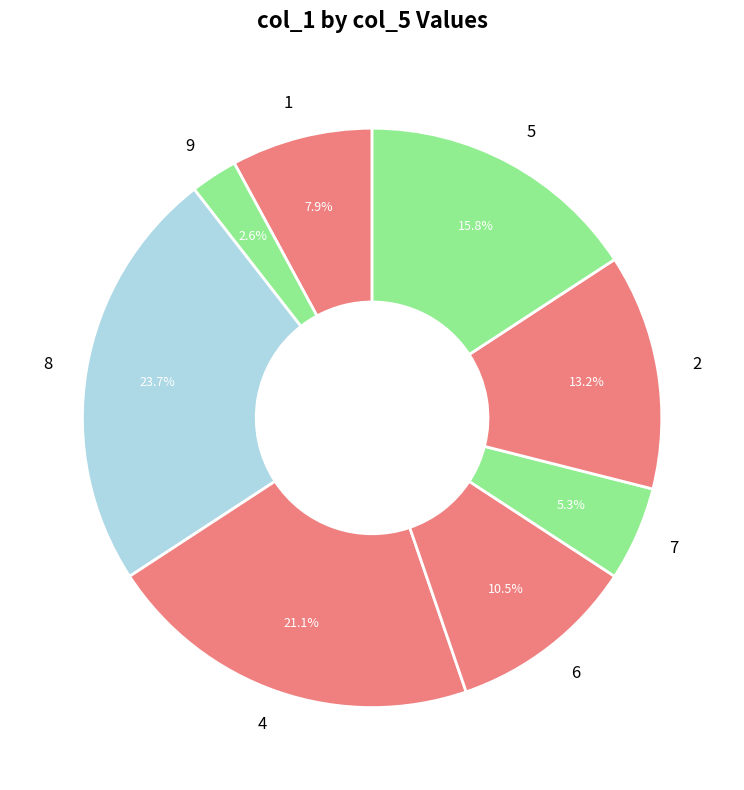

To the nearest percent, what is the difference between the largest and smallest slice percentages?

21%